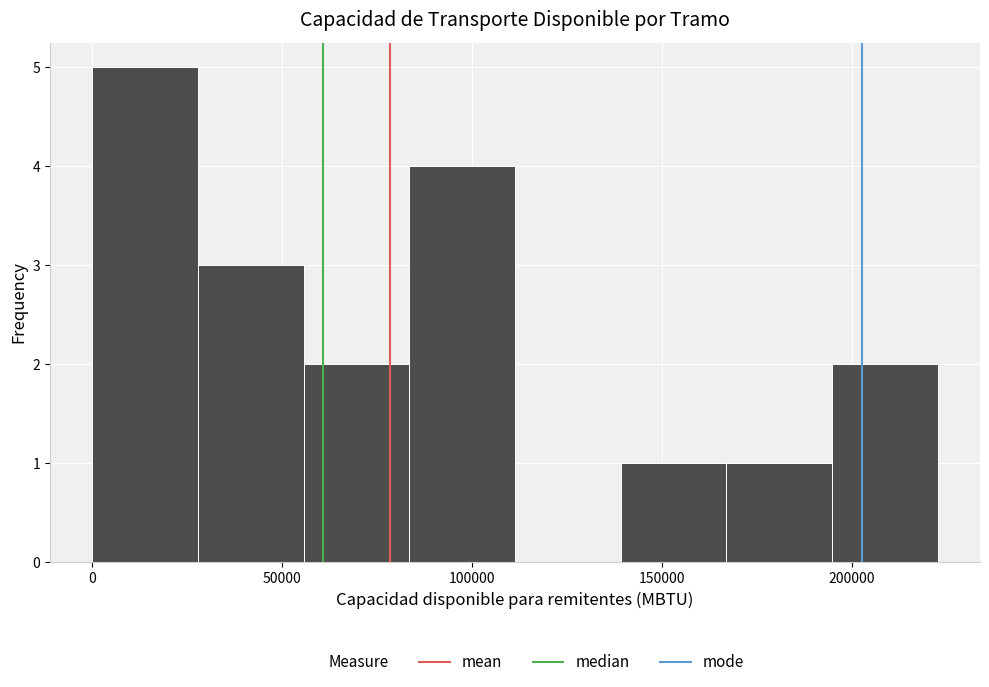

Reading left to right, transcribe this chart: for each bar, give the range it covers on the x-axis and its height. Neither the bar edges nor the heights are printed on the chart, so give them approximately, as read against the axes.

0 to 30000: 5
30000 to 55000: 3
55000 to 85000: 2
85000 to 110000: 4
110000 to 140000: 0
140000 to 165000: 1
165000 to 195000: 1
195000 to 225000: 2